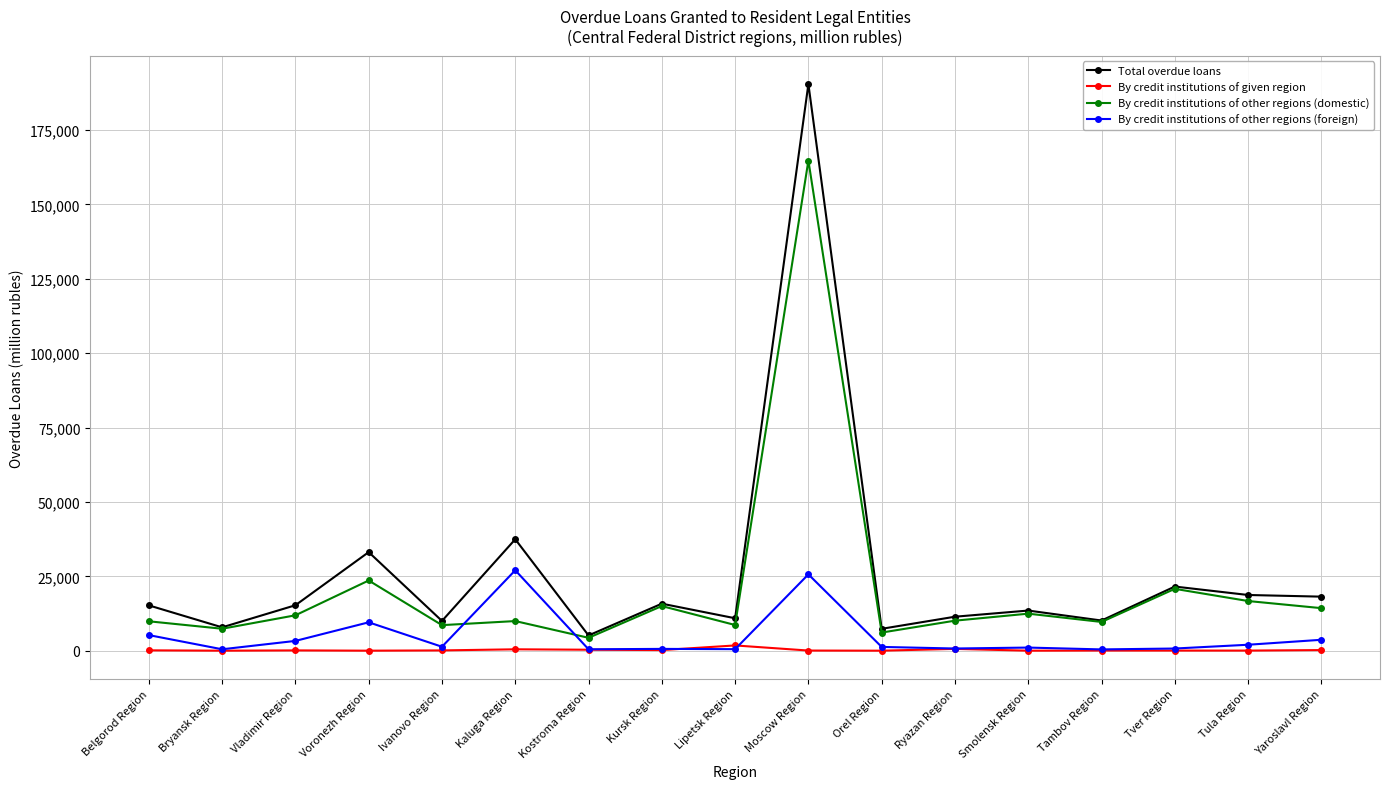

True or false: By credit institutions of other regions (domestic) has a value of 8585 at Ivanovo Region.

True